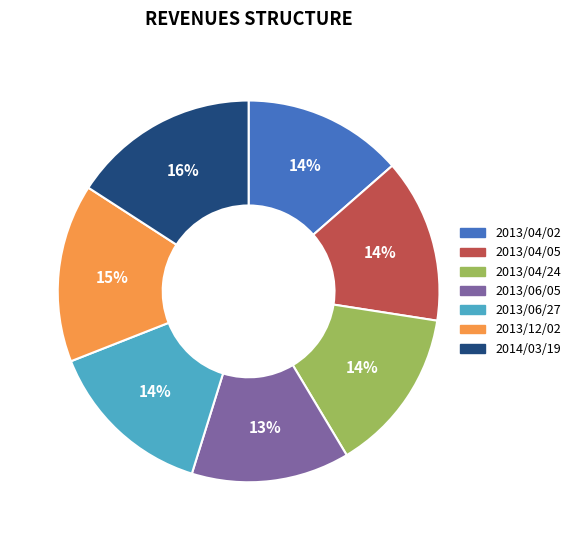

What percentage is the 2013/04/24 slice, to the nearest percent?

14%